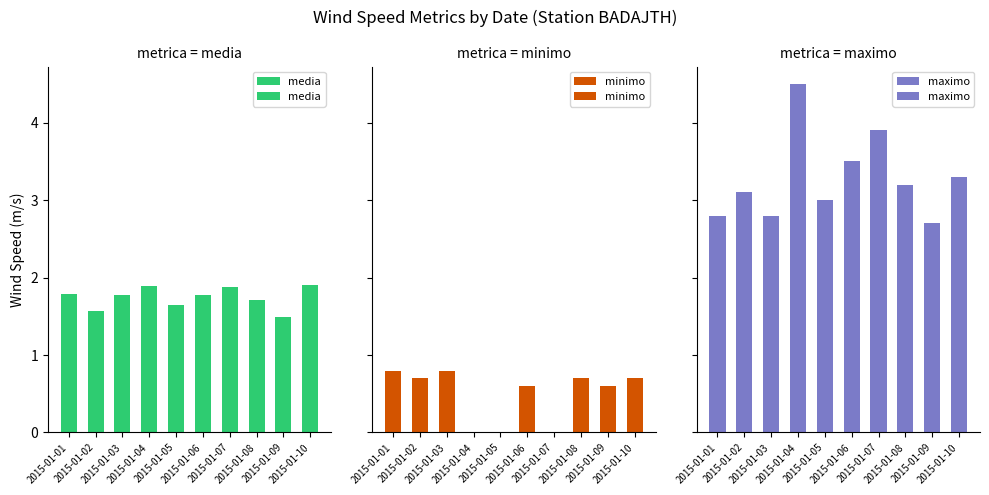

Reading left to right, extract all data points from this chart.

media: 2015-01-01=1.8	2015-01-02=1.6	2015-01-03=1.8	2015-01-04=1.9	2015-01-05=1.7	2015-01-06=1.8	2015-01-07=1.9	2015-01-08=1.7	2015-01-09=1.5	2015-01-10=1.9
minimo: 2015-01-01=0.8	2015-01-02=0.7	2015-01-03=0.8	2015-01-04=0.0	2015-01-05=0.0	2015-01-06=0.6	2015-01-07=0.0	2015-01-08=0.7	2015-01-09=0.6	2015-01-10=0.7
maximo: 2015-01-01=2.8	2015-01-02=3.1	2015-01-03=2.8	2015-01-04=4.5	2015-01-05=3.0	2015-01-06=3.5	2015-01-07=3.9	2015-01-08=3.2	2015-01-09=2.7	2015-01-10=3.3